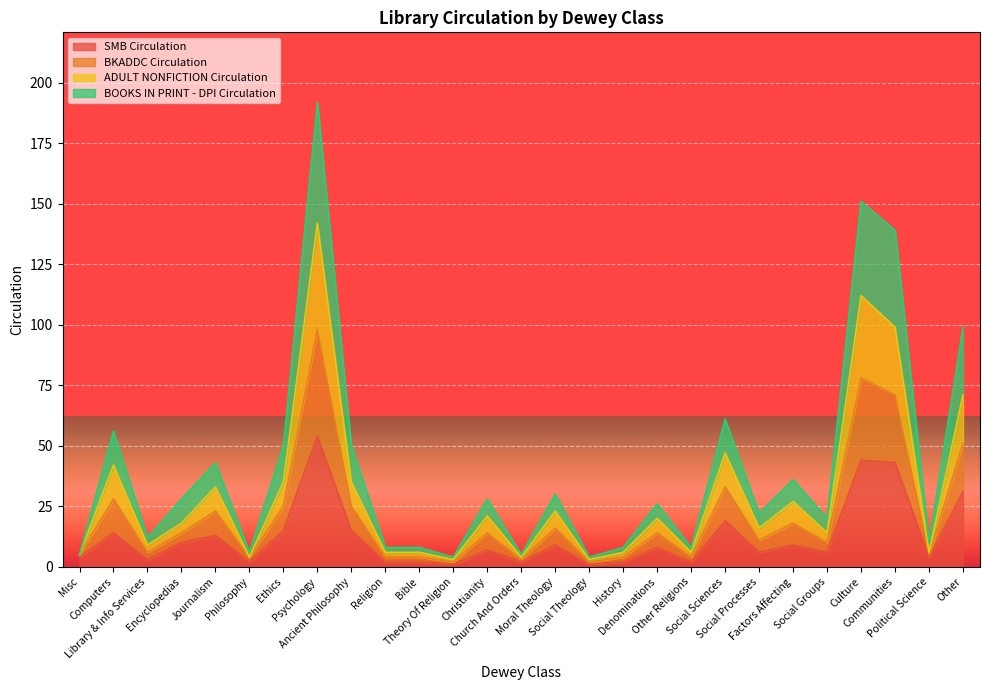

Count the number of categories in the chart.

27